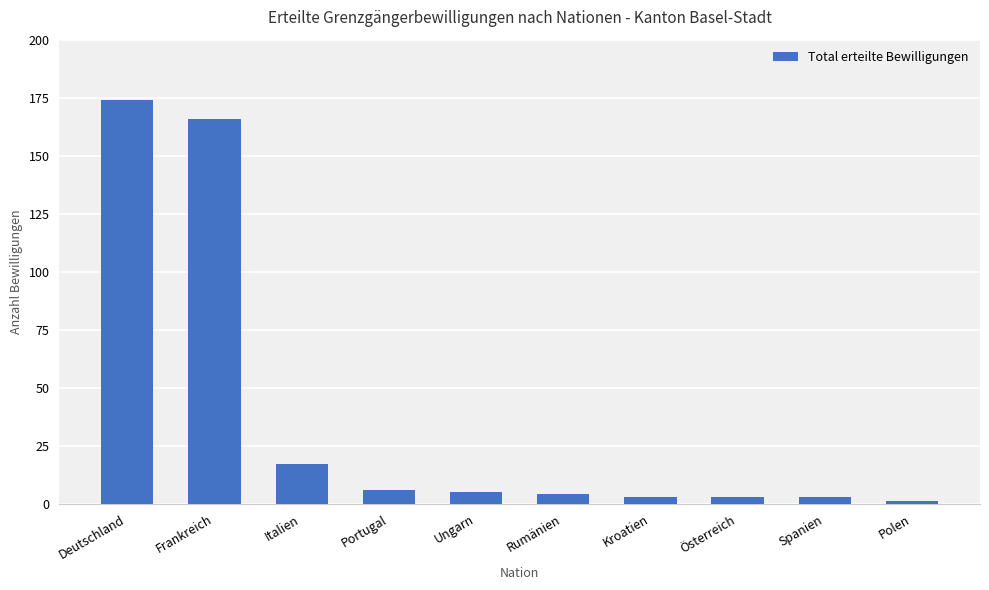

What is the greatest value displayed?

174